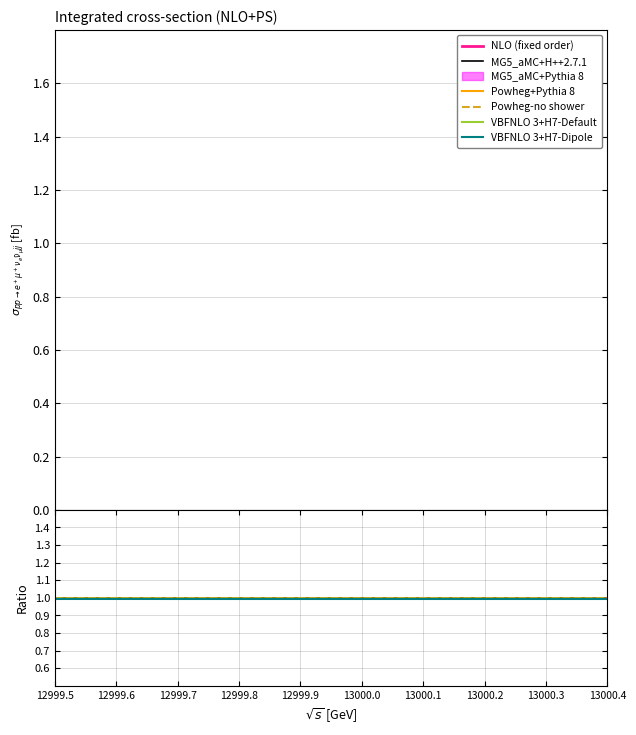

Rank the series by their maximum value, from lowest to highest.

VBFNLO 3+H7-Dipole, VBFNLO 3+H7-Default, Powheg+Pythia 8, Powheg-no shower, NLO (fixed order), MG5_aMC+H++2.7.1